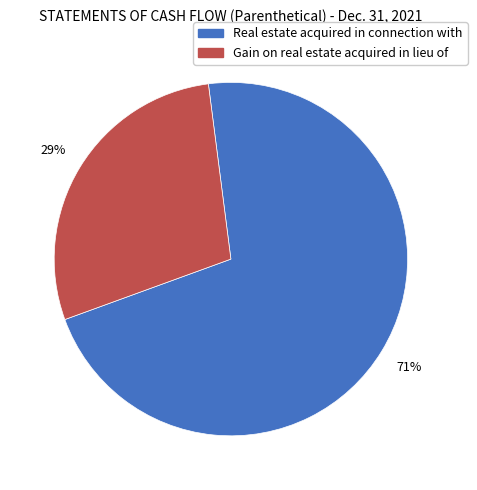

To the nearest percent, what portion does Real estate acquired in connection with represent?

71%